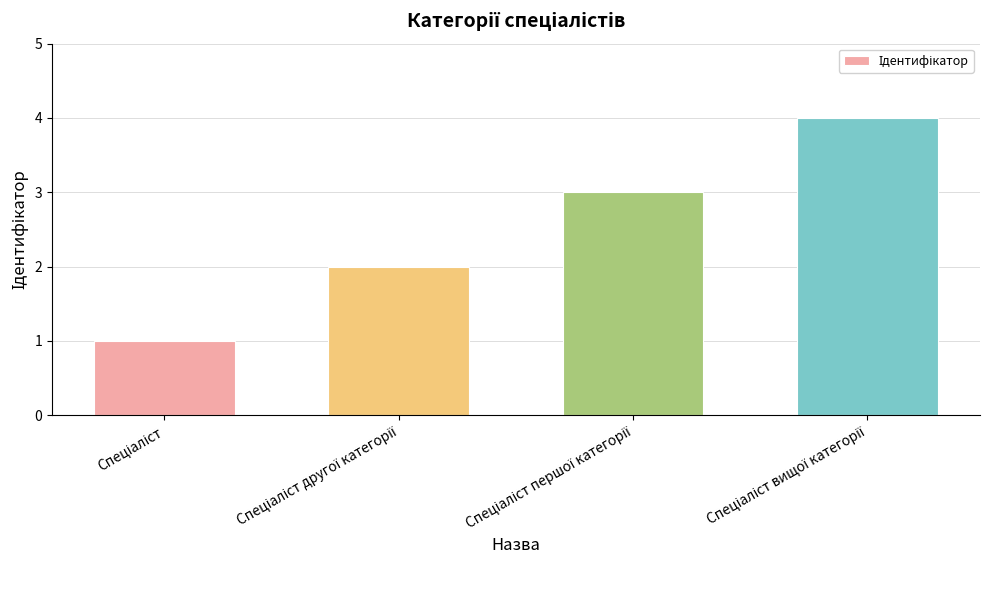

What is the greatest value displayed?

4